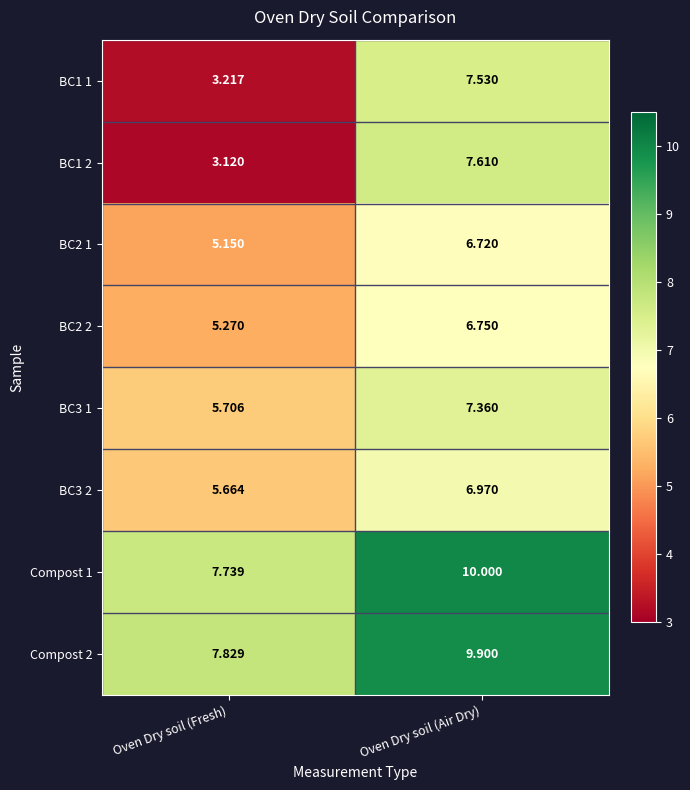

Rank the categories by BC2 2 value from highest to lowest.

Oven Dry soil (Air Dry), Oven Dry soil (Fresh)